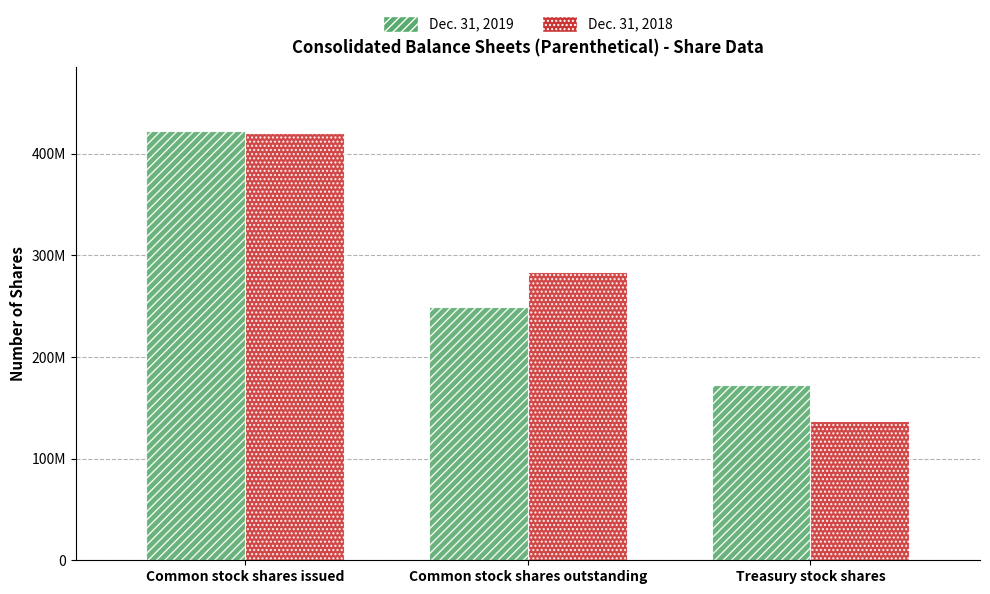

Are the bars horizontal?

No